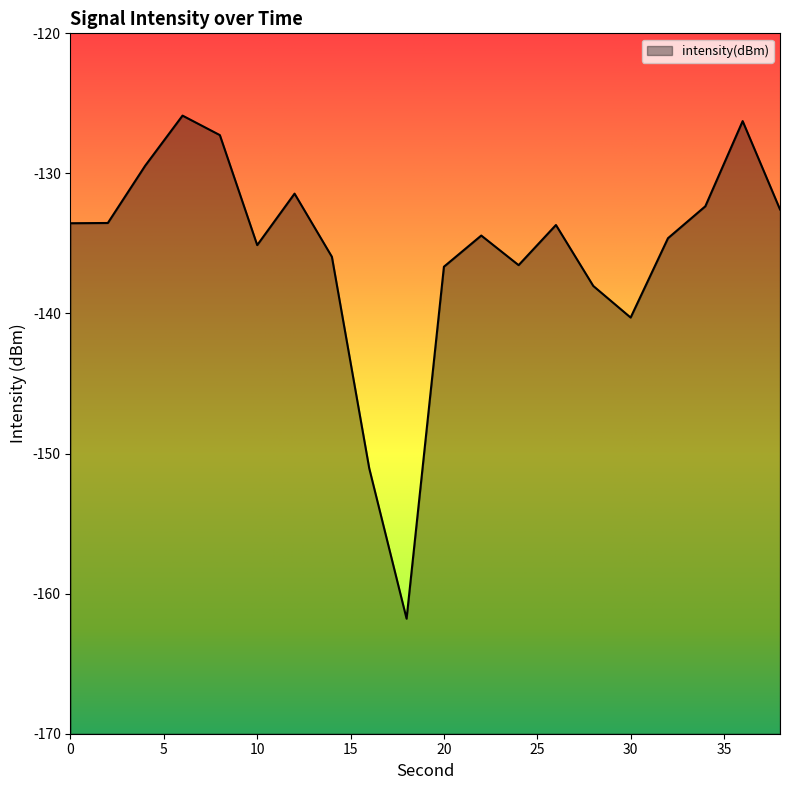

Rank the categories by value from highest to lowest.

6, 36, 8, 4, 12, 34, 38, 2, 0, 26, 22, 32, 10, 14, 24, 20, 28, 30, 16, 18